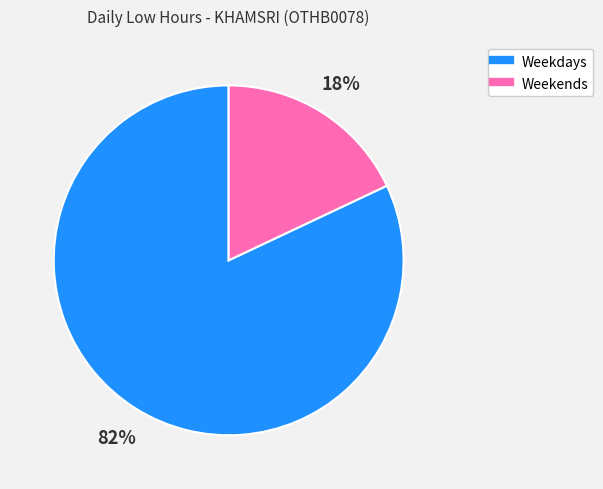

To the nearest percent, what is the difference between the largest and smallest slice percentages?

64%